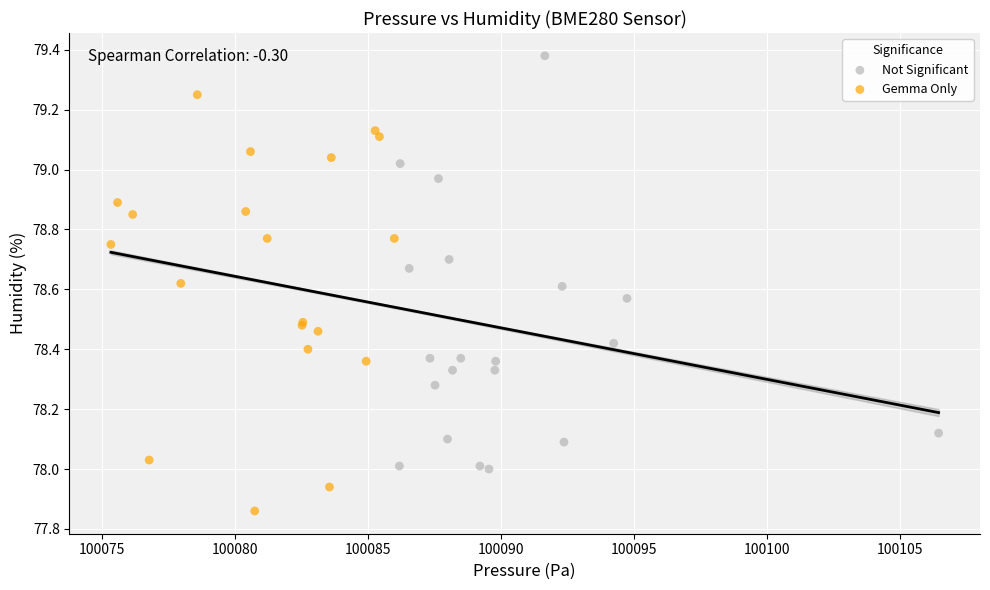

Which series contains the lowest Y value?

Gemma Only